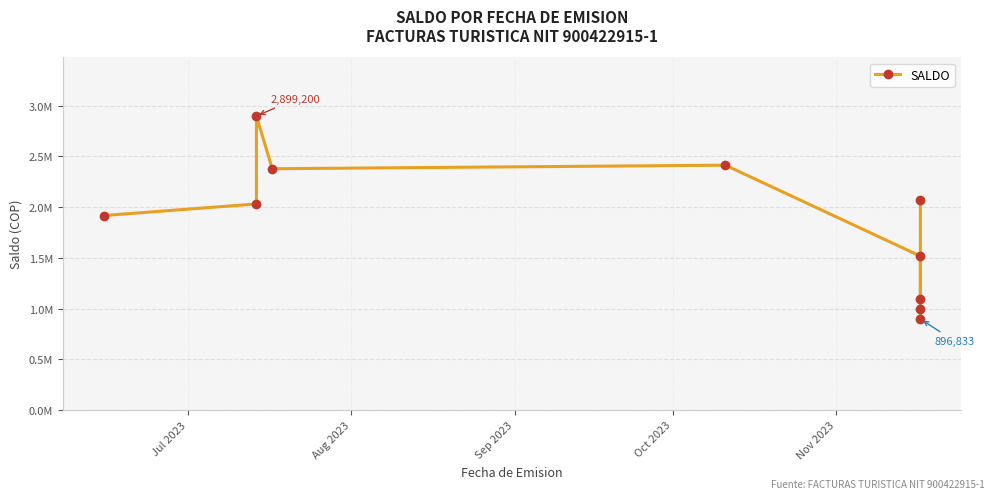

What is the sum of all values?

18222347